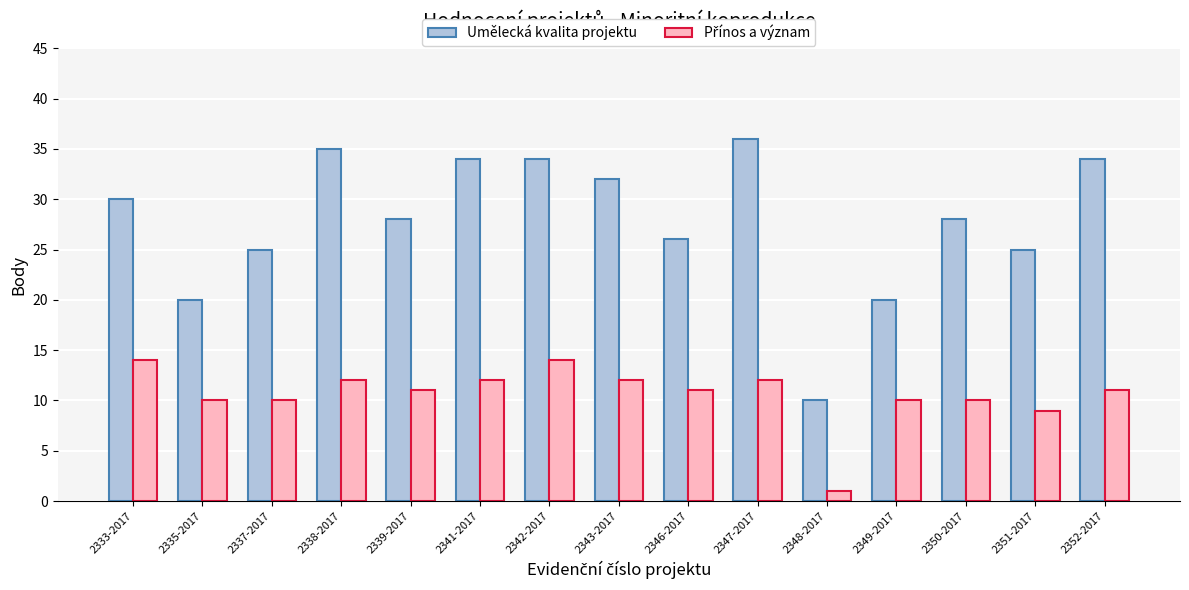

What is the difference between the highest and lowest values at 2349-2017?

10